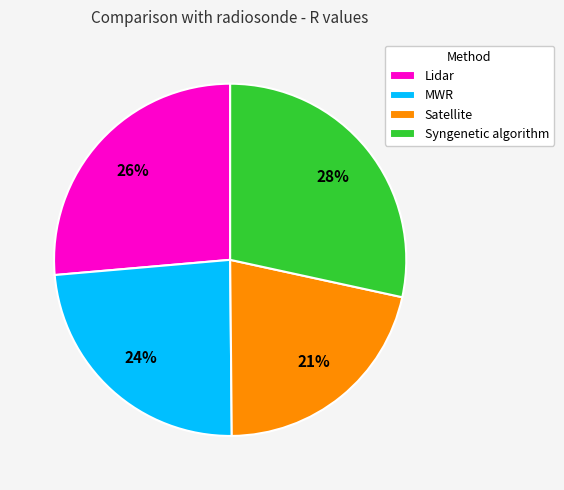

Do Satellite and Lidar together represent more than half of the pie?

No